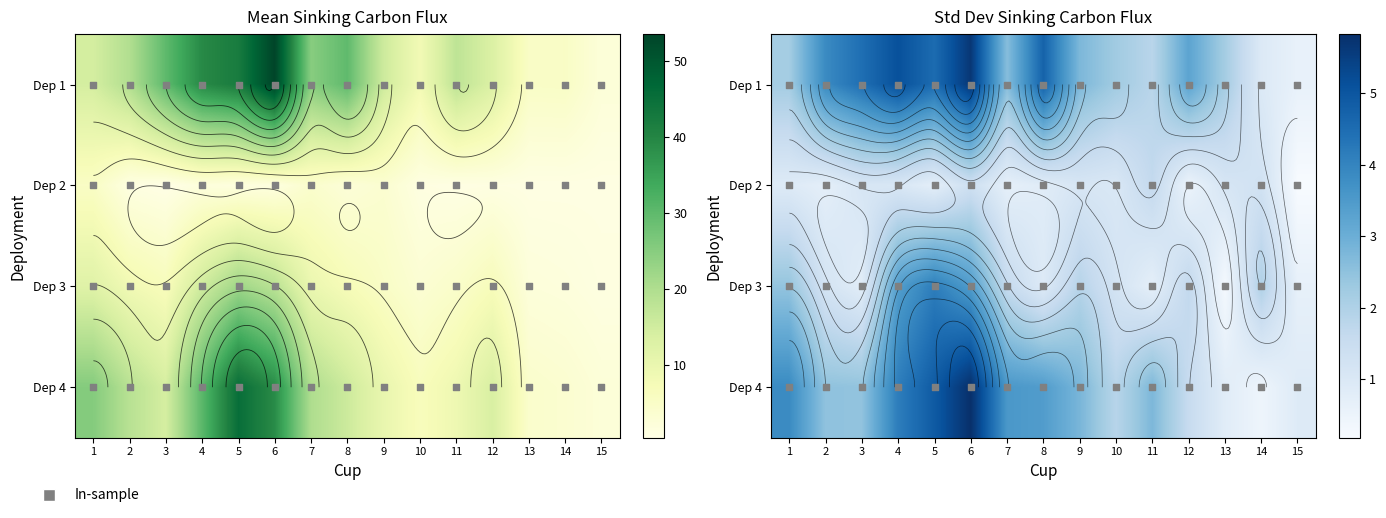

Which category has the highest value across all series?

6